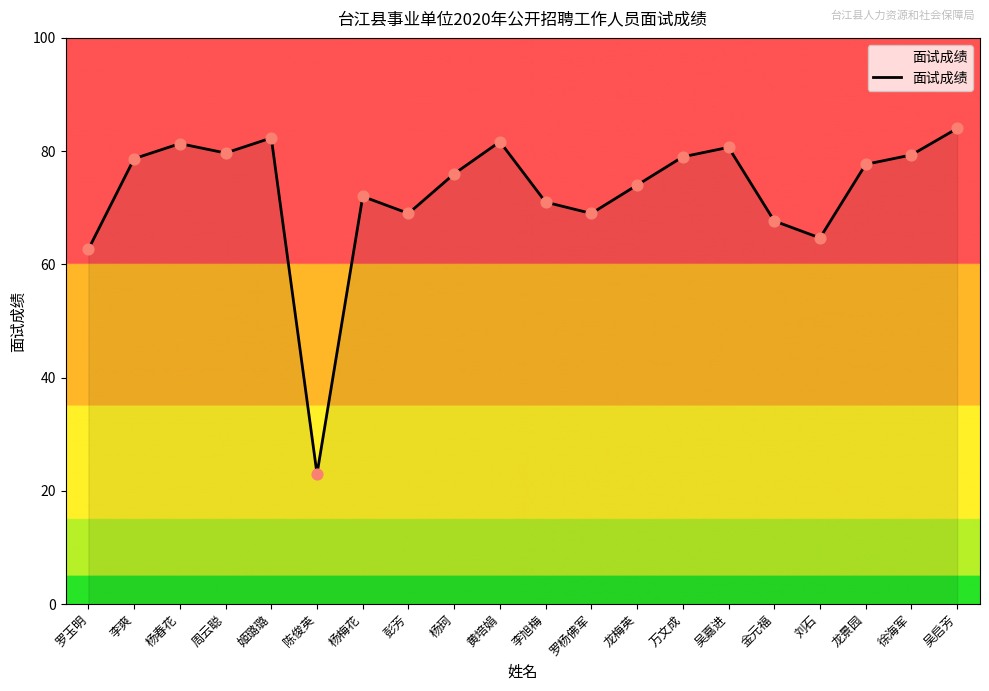

Between 李旭梅 and 彭芳, which is larger?

李旭梅